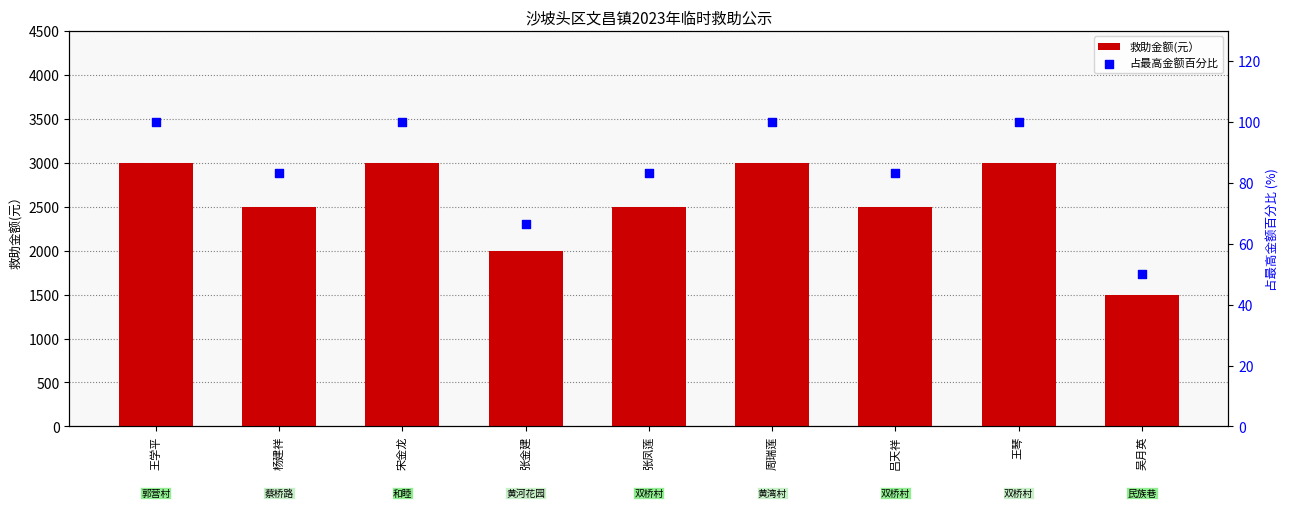

Which series contains the highest Y value?

救助金额(元）